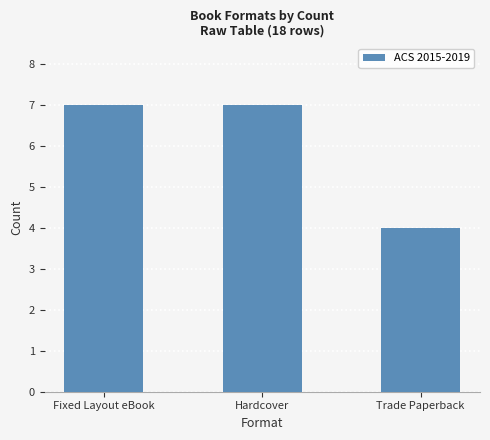

How many values are between 4 and 7?

3